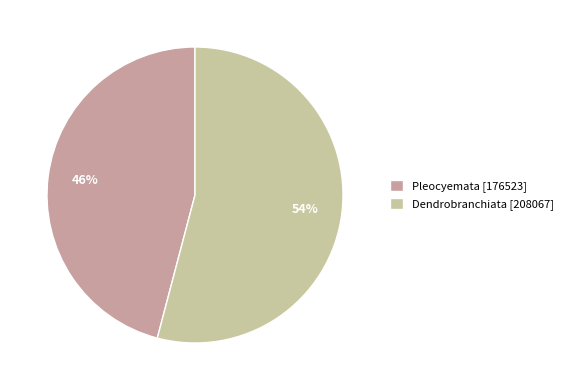

How many slices are in this pie chart?

2